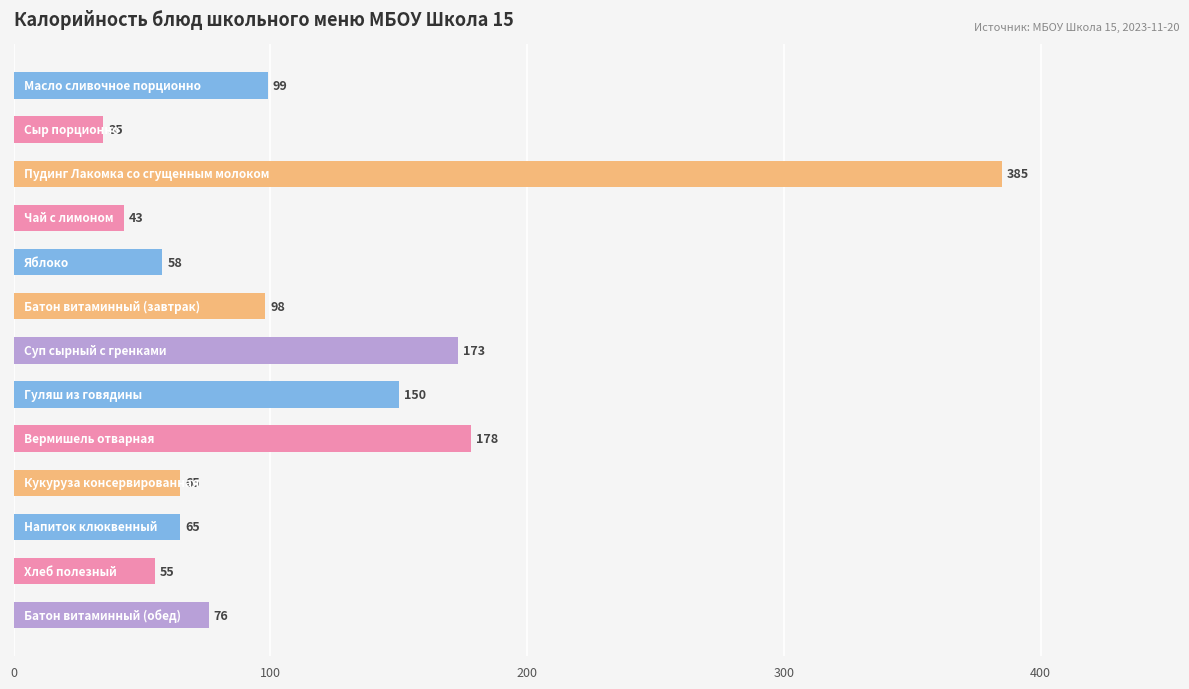

What is the greatest value displayed?

385